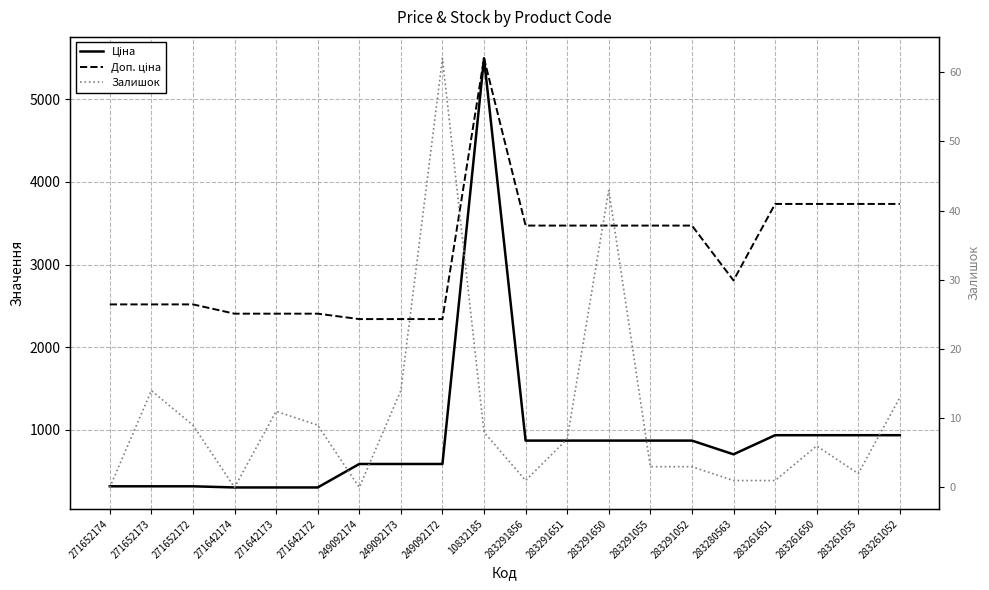

At which label does Доп. ціна reach its minimum?

249092174